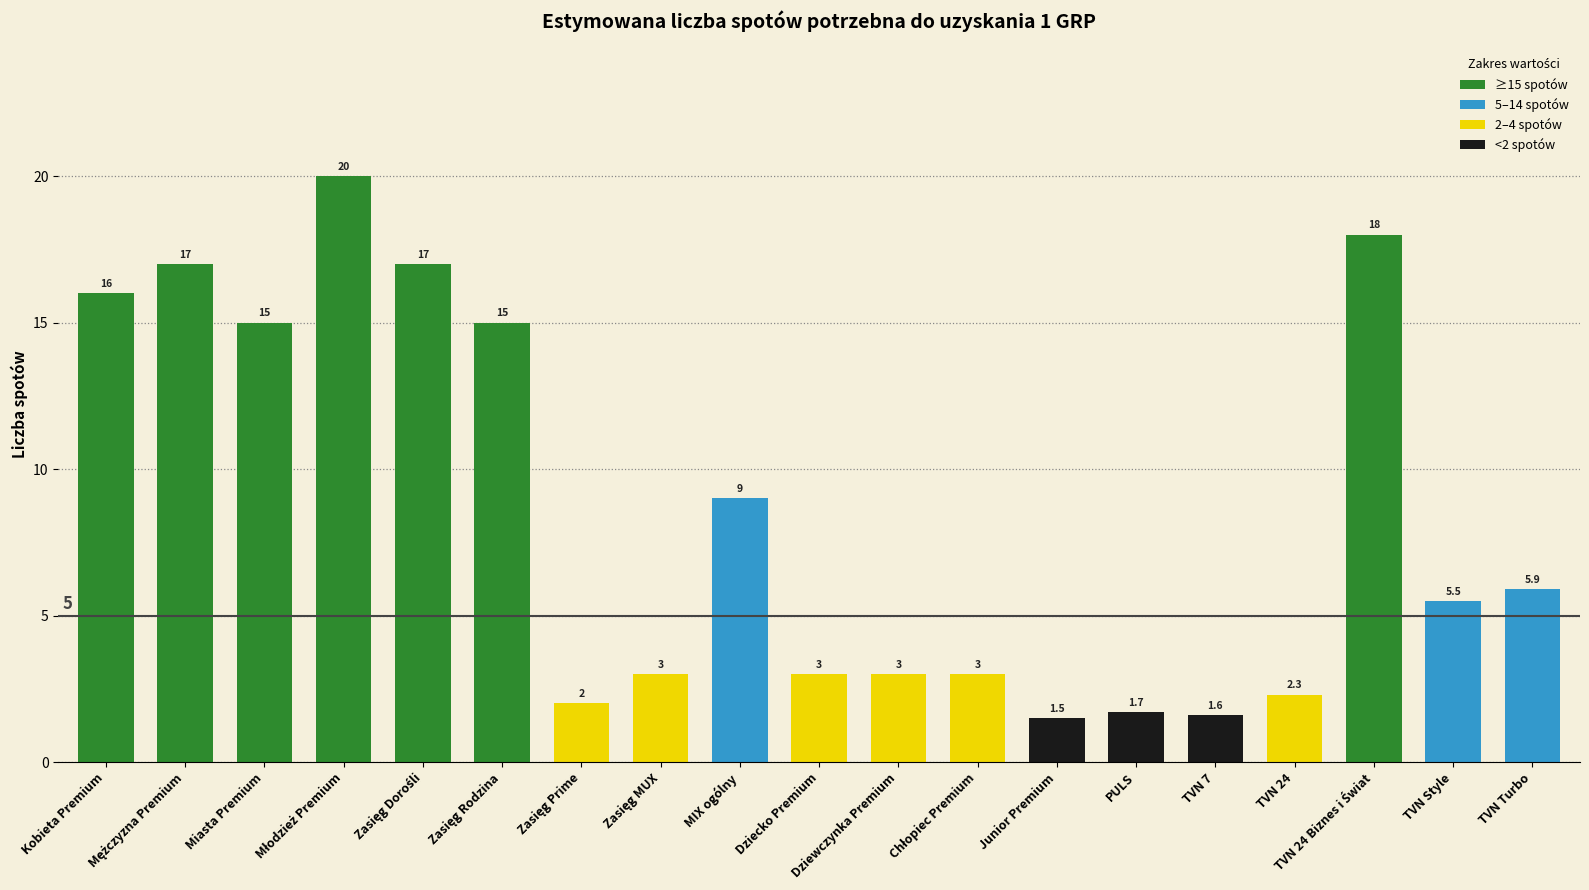

At which label does the data first exceed 5?

Kobieta Premium